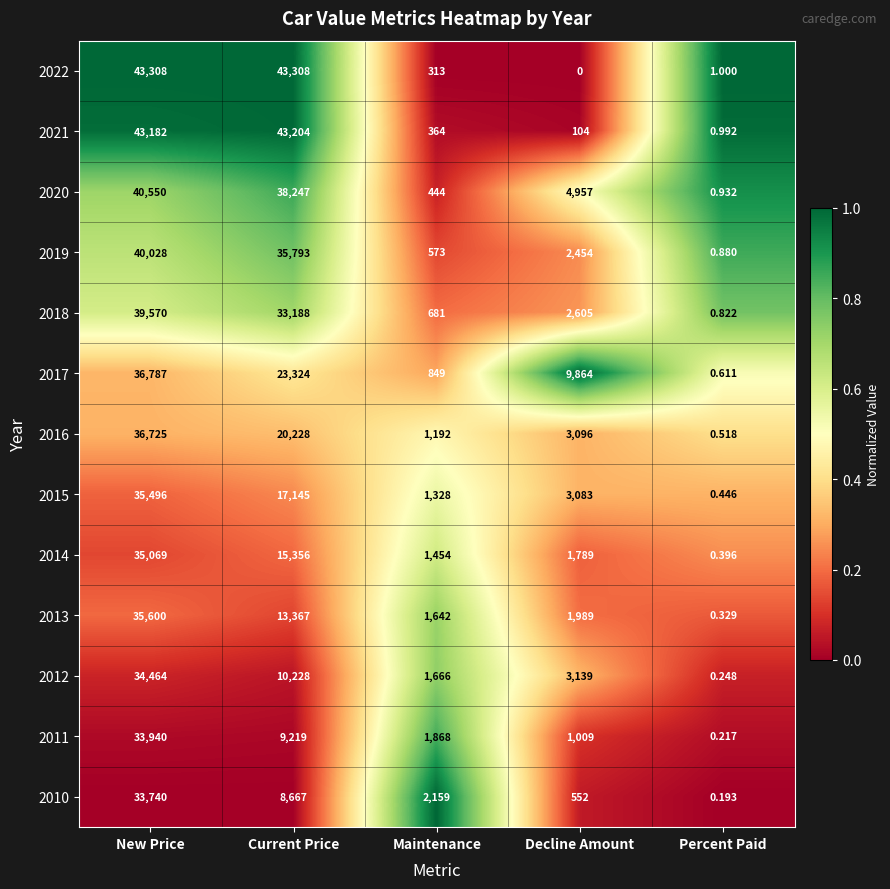

List the labels in order of 2018 value, largest first.

New Price, Current Price, Decline Amount, Maintenance, Percent Paid